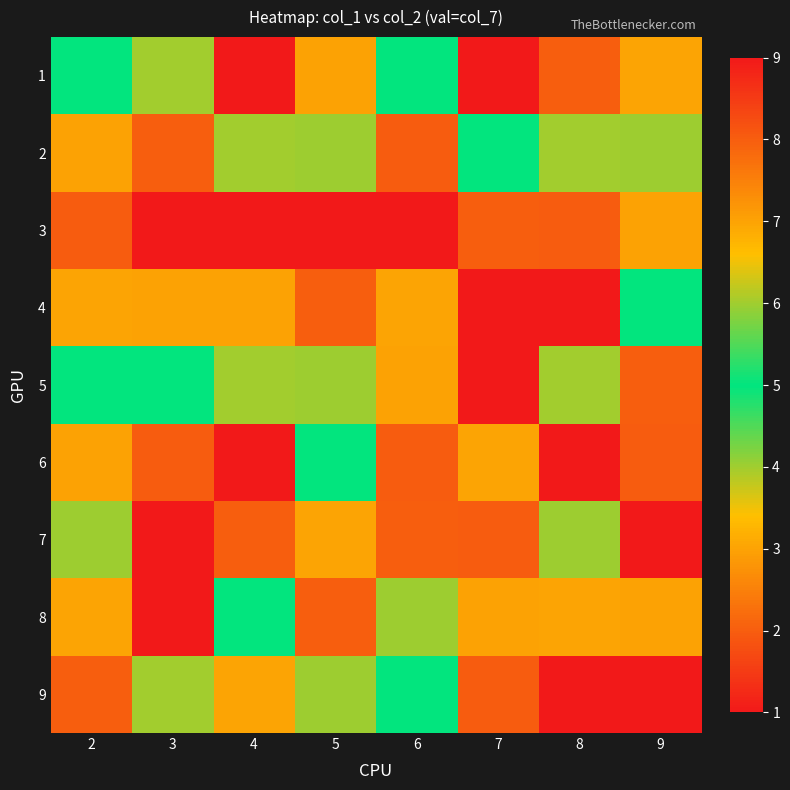

Reading left to right, extract all data points from this chart.

1: 2=5	3=6	4=9	5=7	6=5	7=1	8=2	9=3
2: 2=7	3=2	4=6	5=4	6=8	7=5	8=6	9=4
3: 2=8	3=9	4=9	5=1	6=1	7=2	8=8	9=7
4: 2=3	3=7	4=7	5=2	6=3	7=9	8=1	9=5
5: 2=5	3=5	4=6	5=4	6=7	7=1	8=6	9=2
6: 2=7	3=8	4=1	5=5	6=8	7=3	8=9	9=8
7: 2=4	3=1	4=2	5=3	6=2	7=8	8=4	9=9
8: 2=3	3=9	4=5	5=2	6=4	7=7	8=3	9=7
9: 2=2	3=6	4=3	5=4	6=5	7=8	8=9	9=1